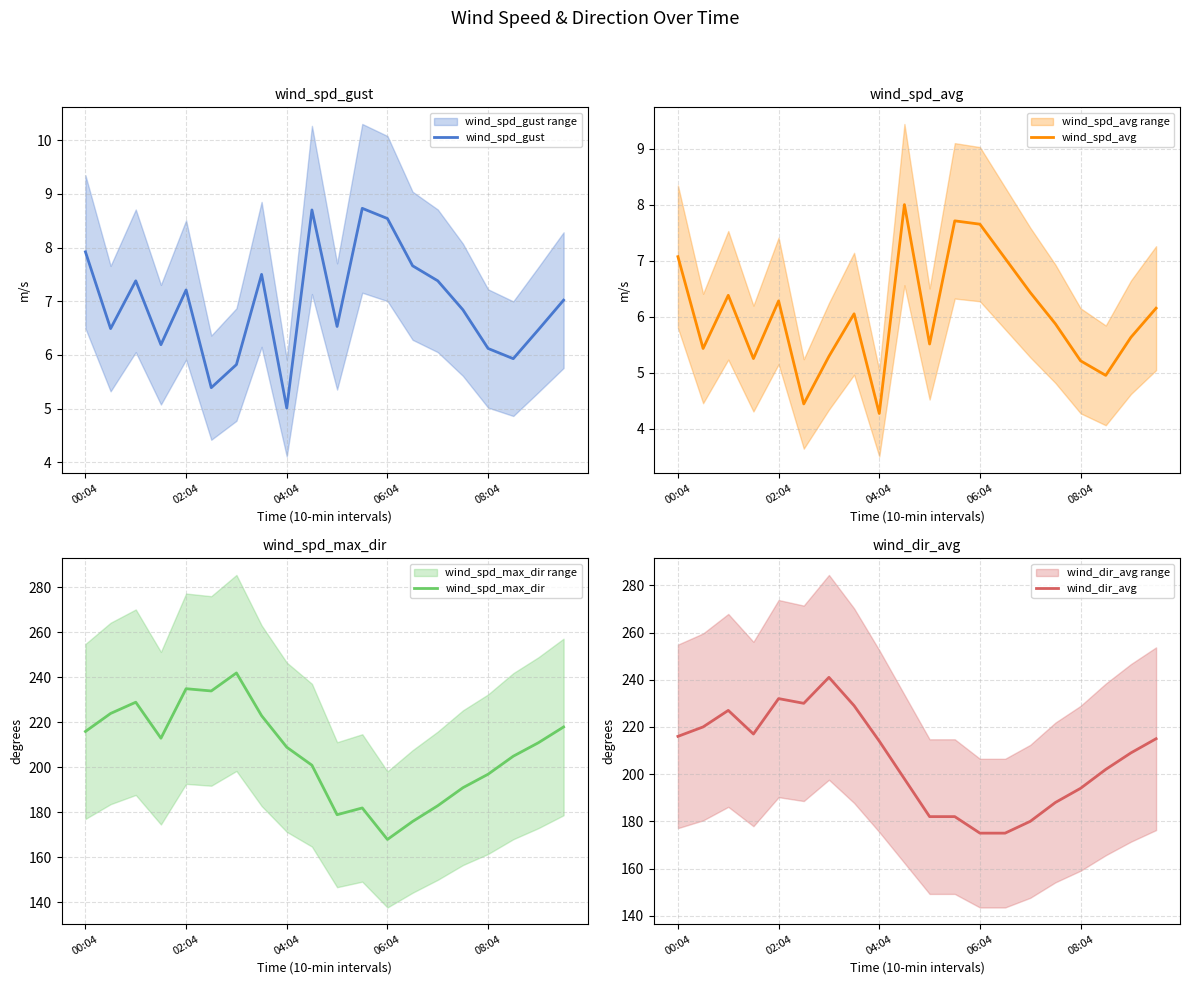

The wind_spd_gust series shows 8.5 at 06:04. True or false?

True